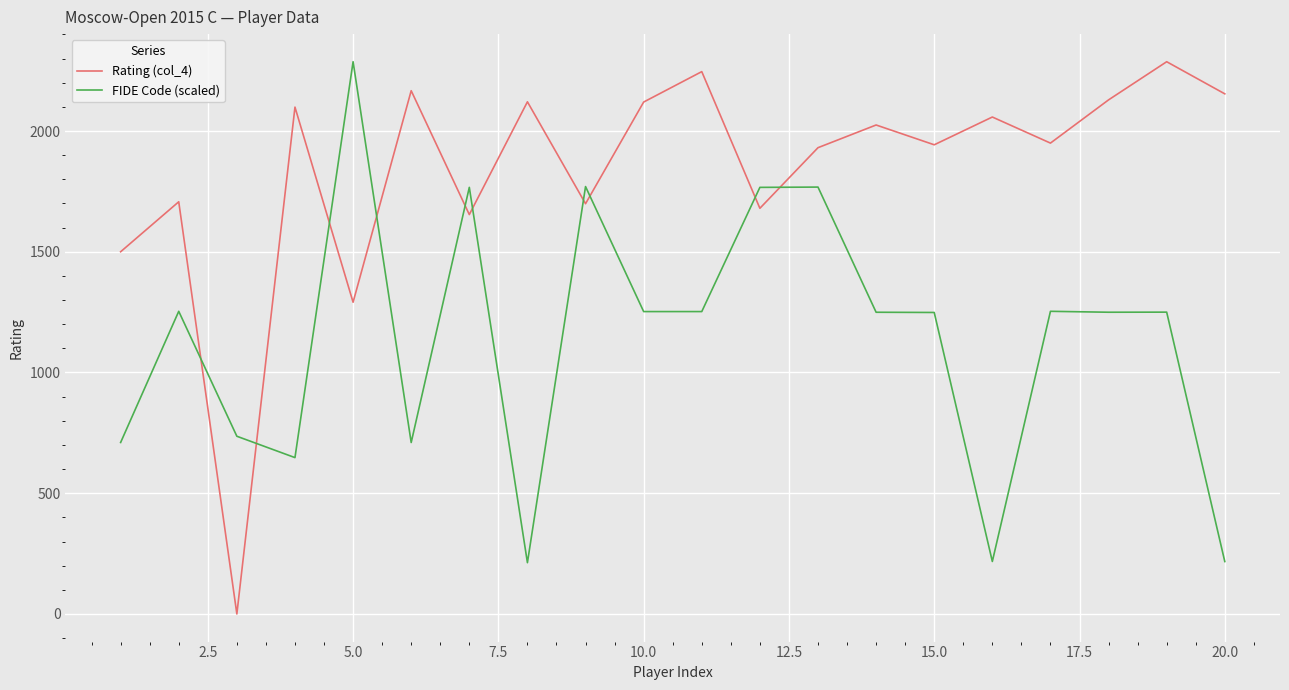

What is the difference between the maximum and minimum values in the FIDE Code (scaled) series?

2074.6